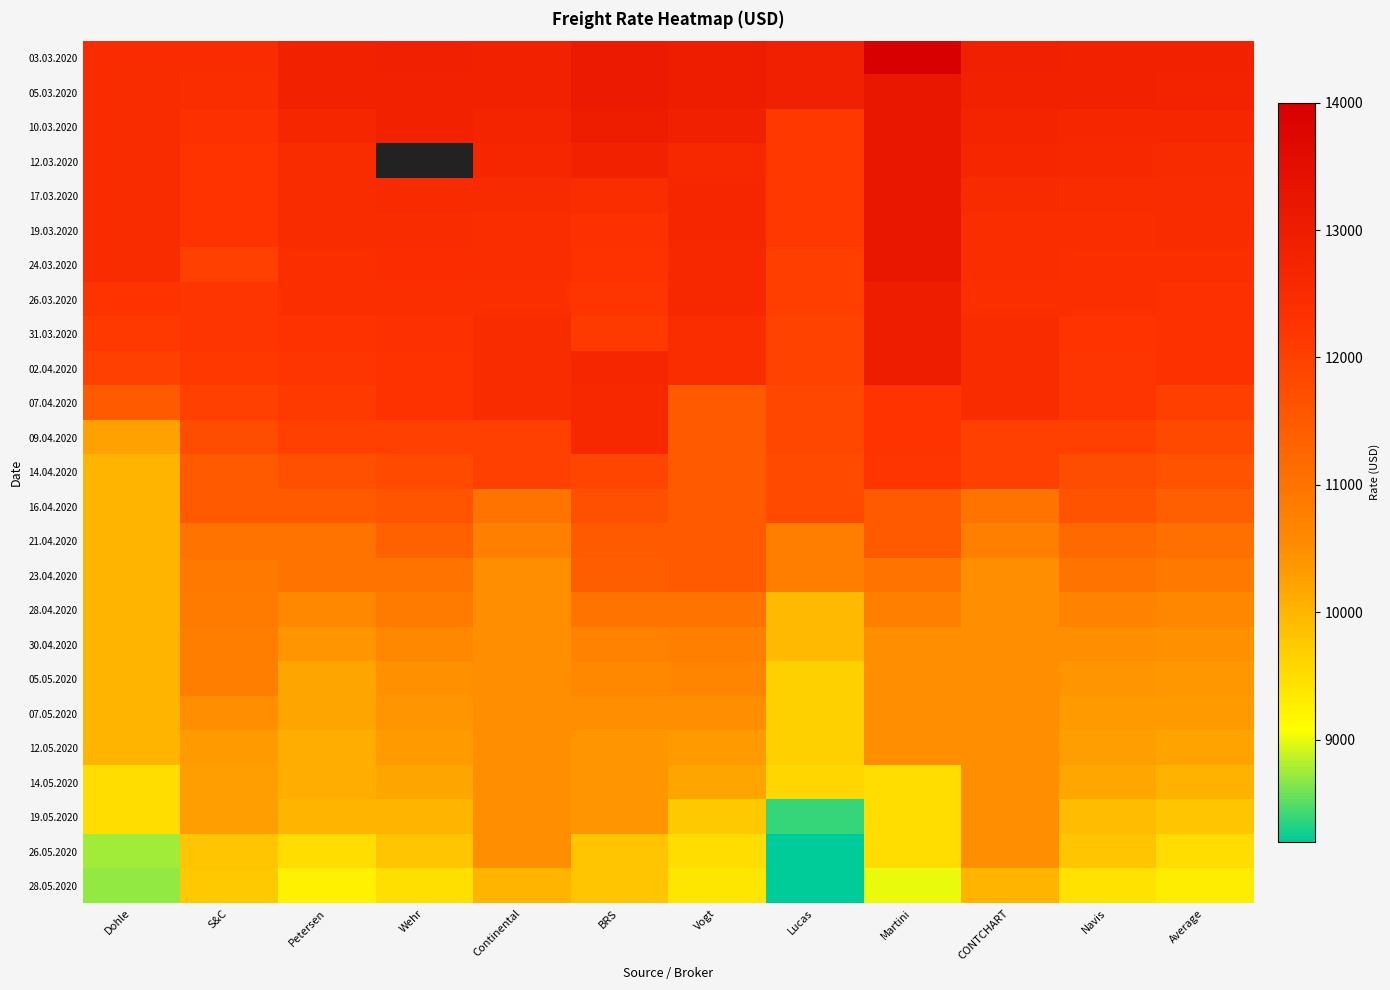

Where does the 19.05.2020 series first go above 10000?

S&C